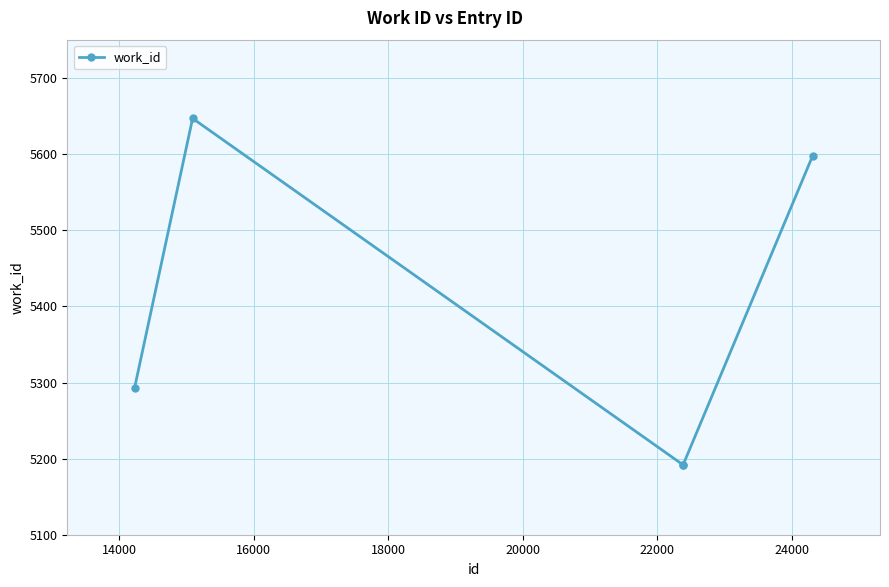

True or false: the data has more than 0 interior local peaks.

True